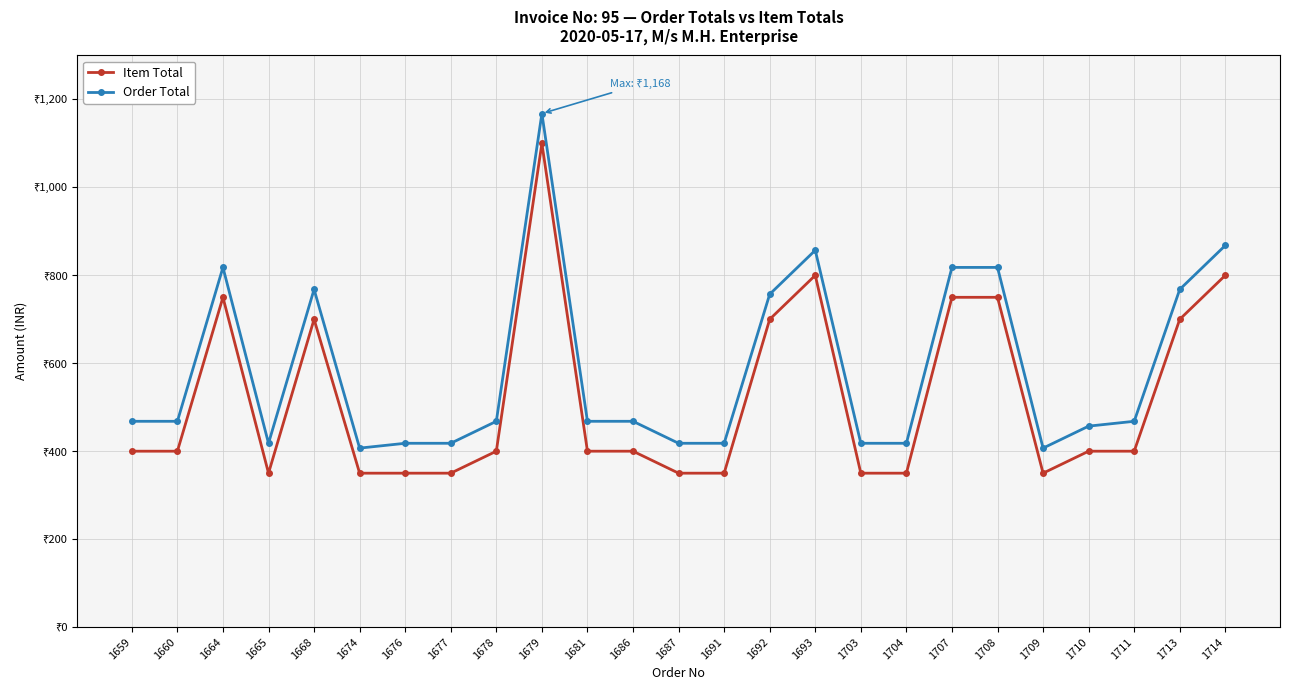

Is it true that Item Total equals 705 at 1681?

False